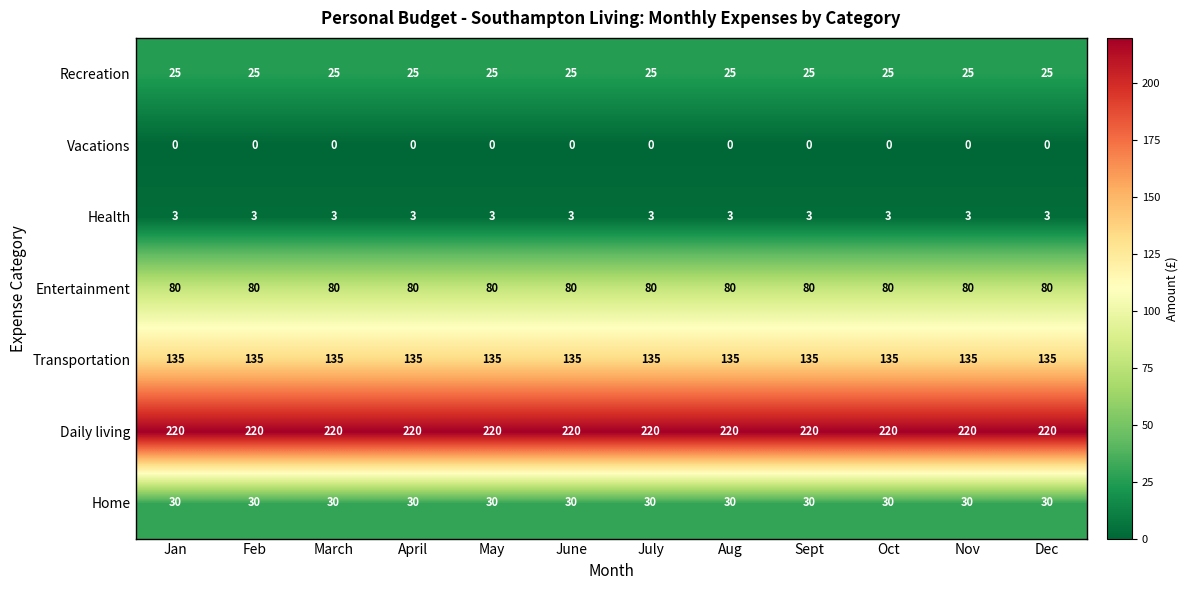

Which series has the largest total across all categories?

Daily living